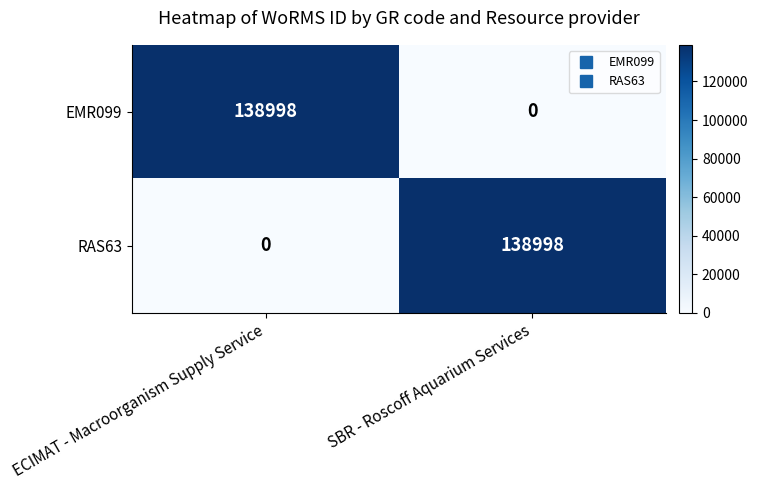

How many series are shown in this chart?

2